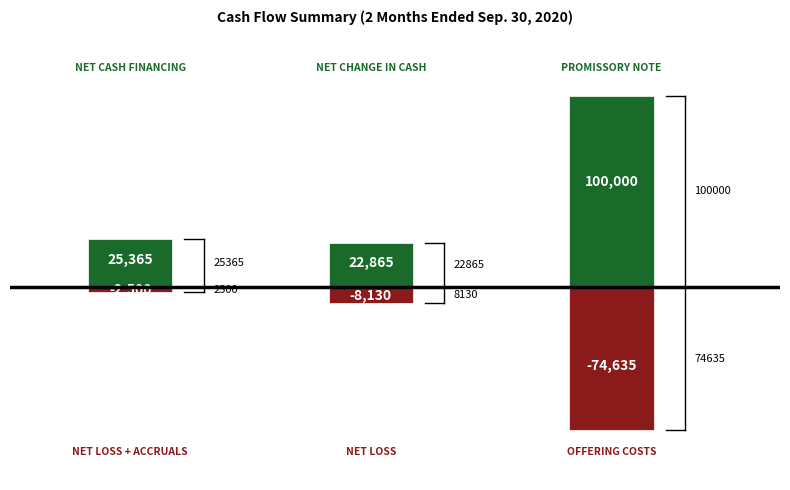

Reading left to right, transcribe all the data shown in this chart.

Positive Values: 25365	22865	100000
Negative Values: -2500	-8130	-74635